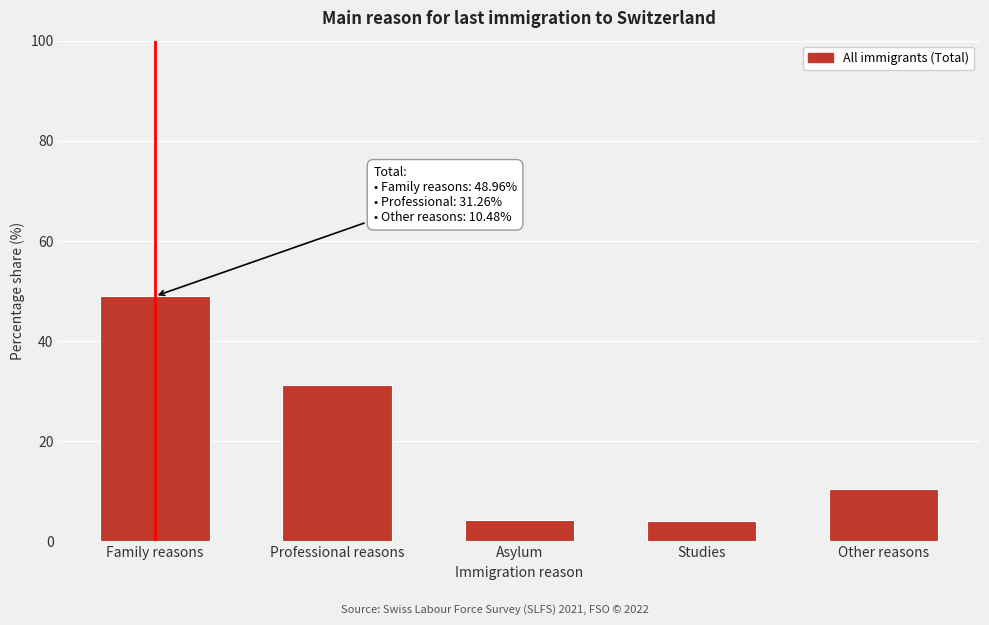

What is the change in value from Asylum to Other reasons?

+6.2